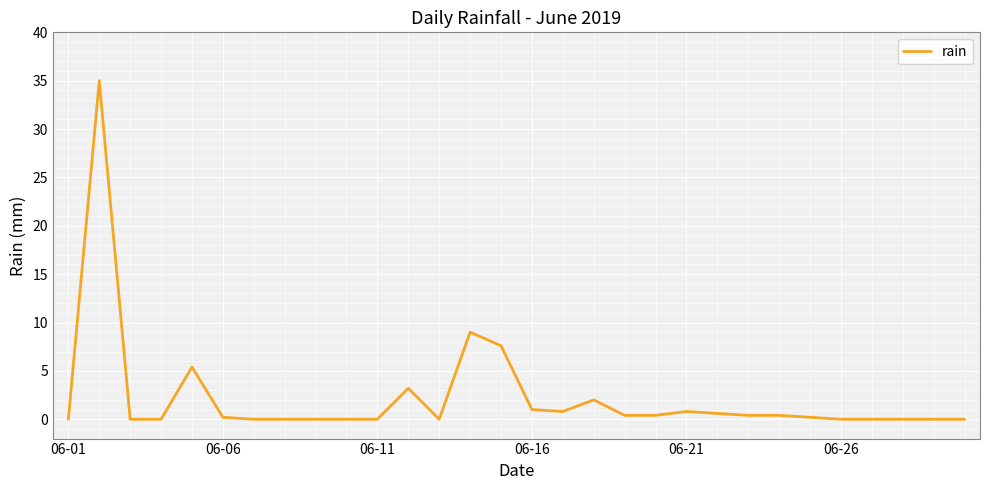

What is the greatest value displayed?

35.0